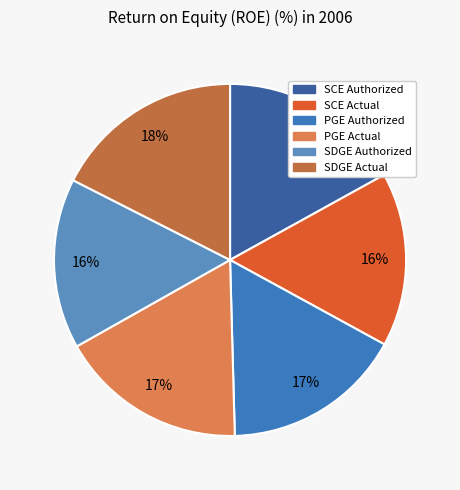

What percentage do PGE Authorized and SCE Actual together represent?

32.6%